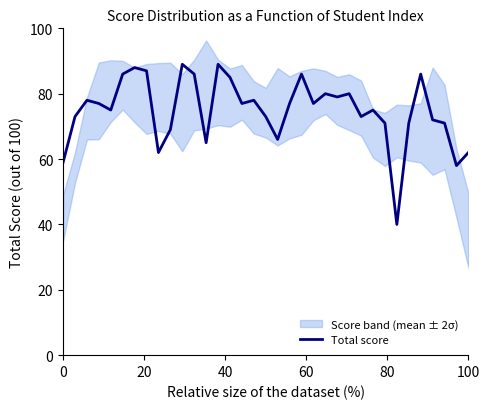

Is it true that the value at 21 is 120?

False